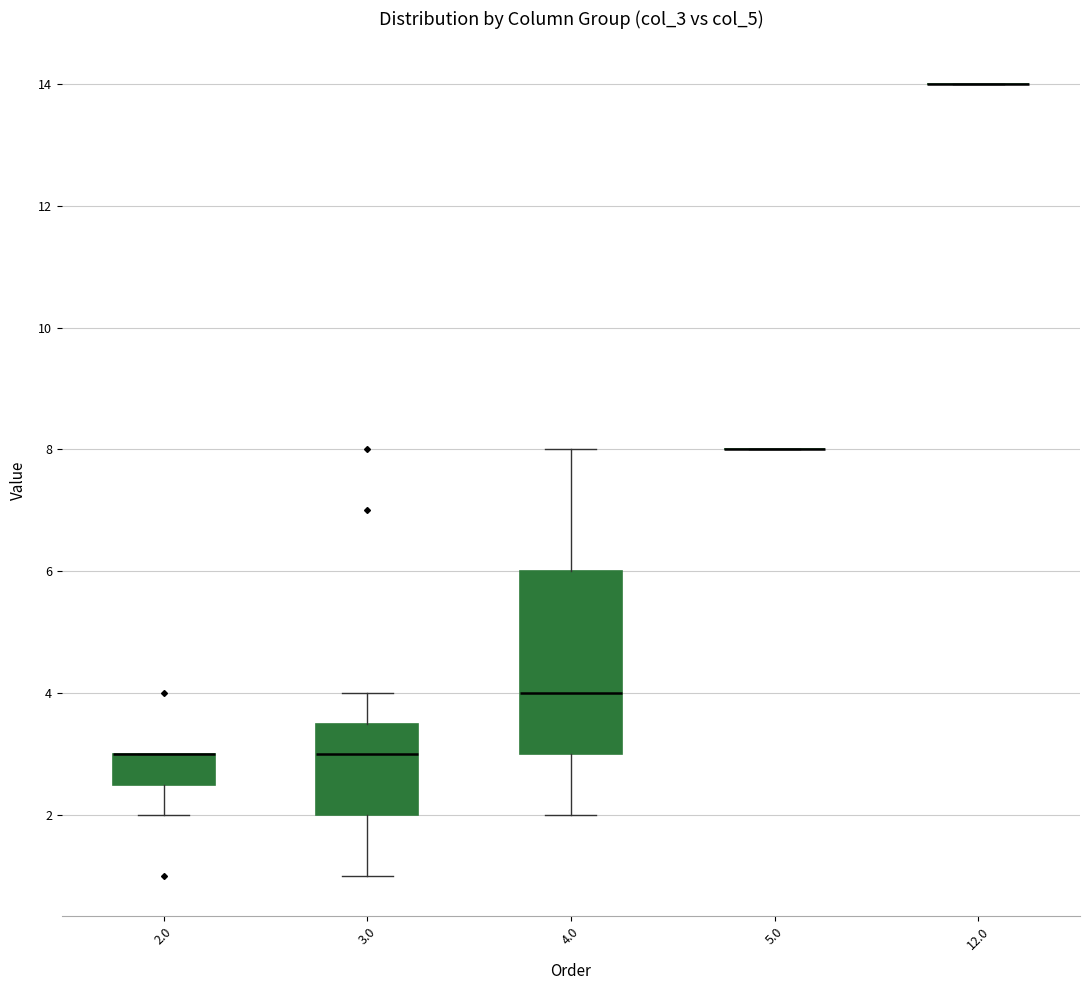

Which box is the tallest, from its lower edge to its upper edge?

4.0